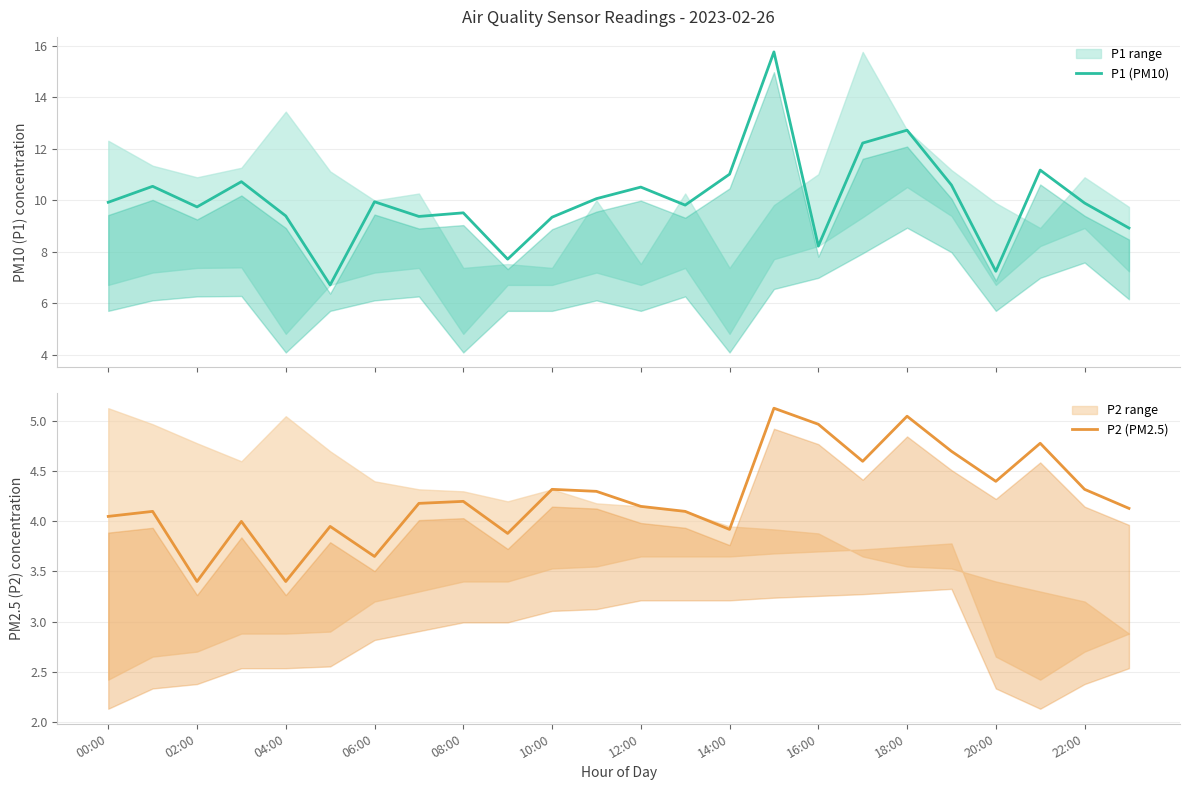

How many data points does each series have?

24